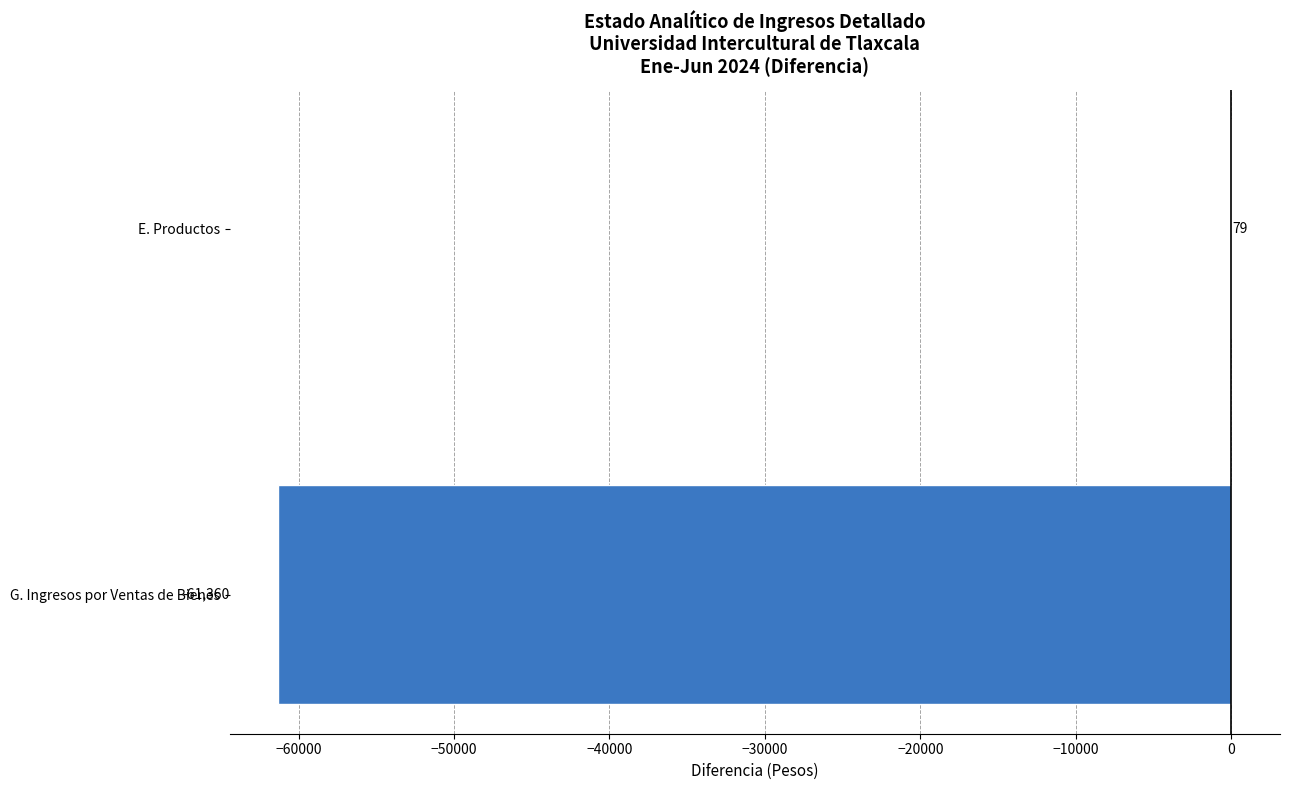

Reading top to bottom, transcribe all the data shown in this chart.

E. Productos=79	G. Ingresos por Ventas de Bienes=-61360